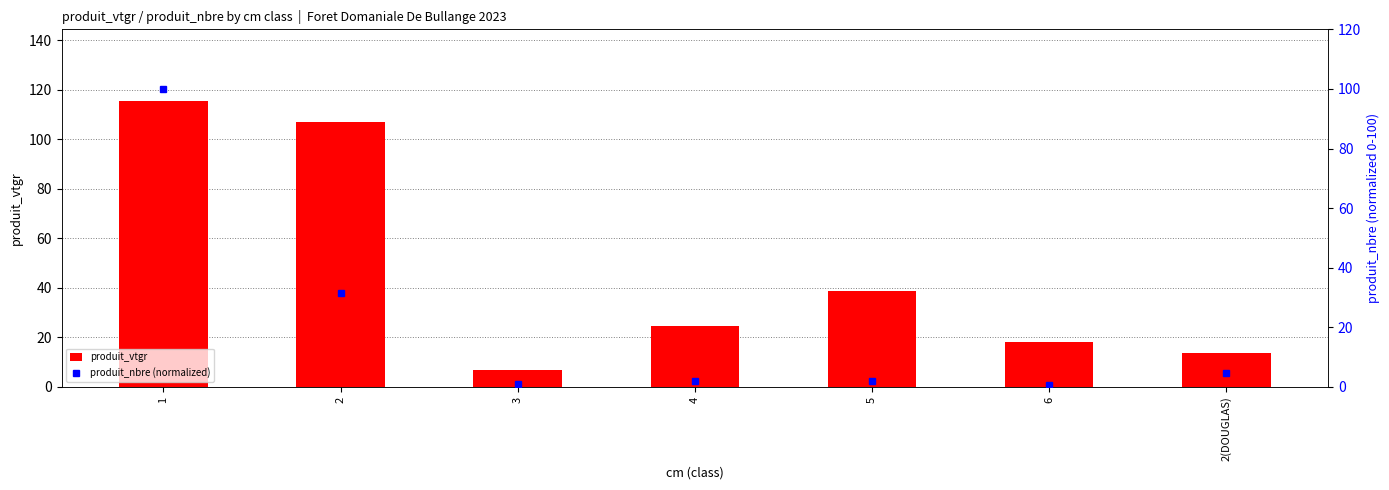

Reading right to left, extract all data points from this chart.

produit_vtgr: 13.7	18.2	38.8	24.6	7.0	106.9	115.4
produit_nbre (normalized): 4.9	0.5	1.9	1.9	0.9	31.4	100.0